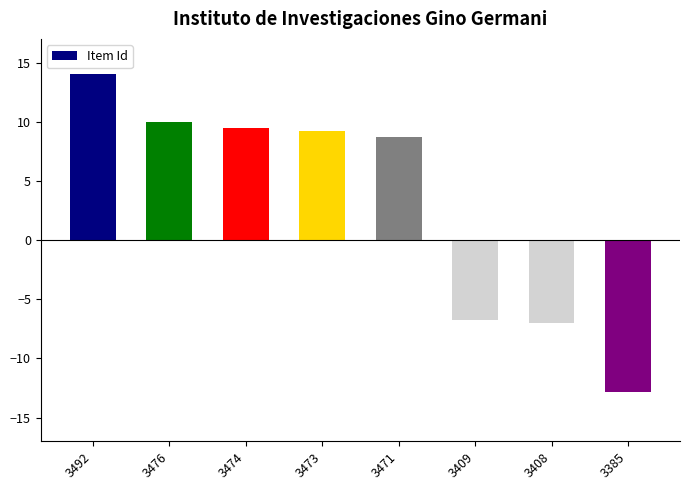

Is it true that the value at 3409 is -3.6?

False